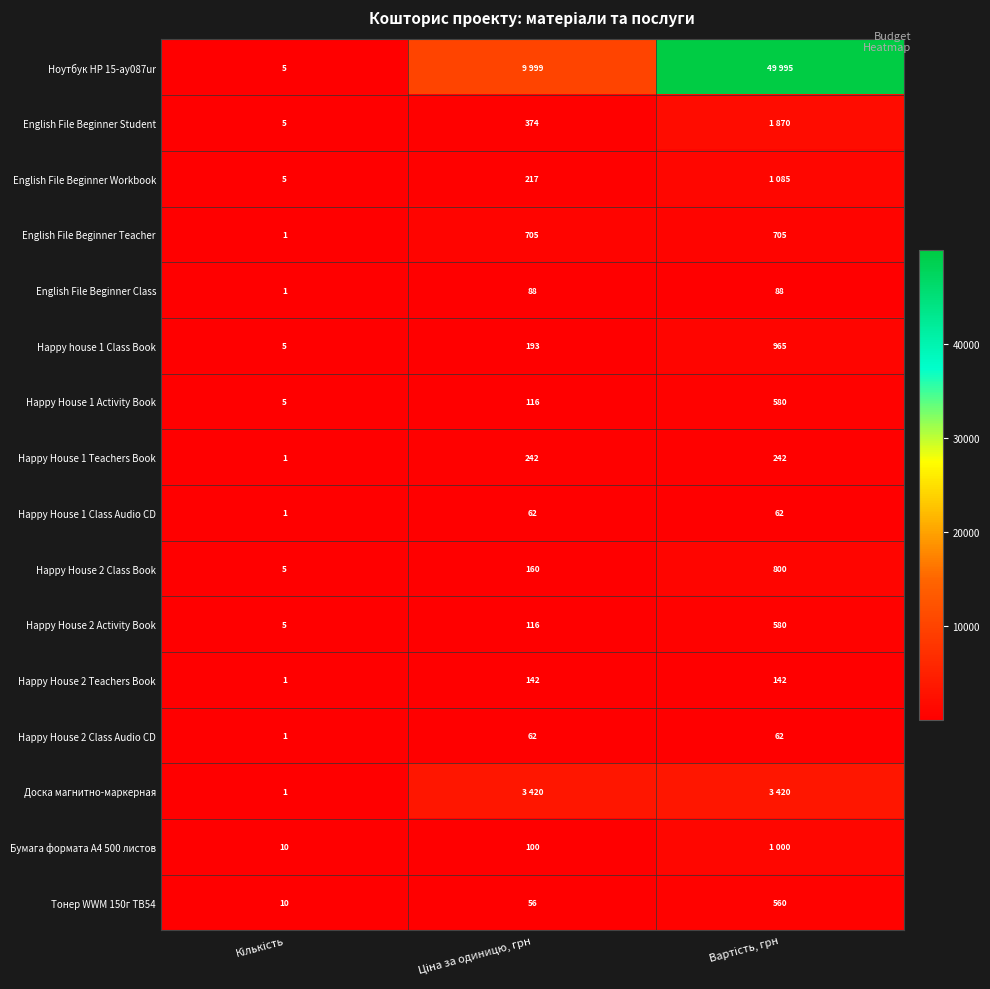

How many Happy House 1 Activity Book values are between 5 and 580?

3